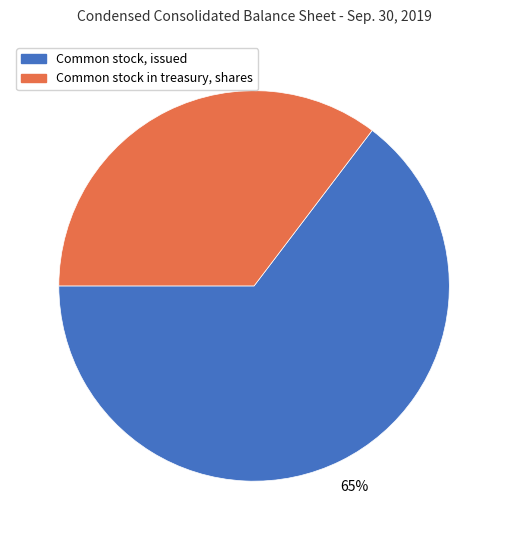

True or false: Common stock, issued accounts for 65% of the total.

True